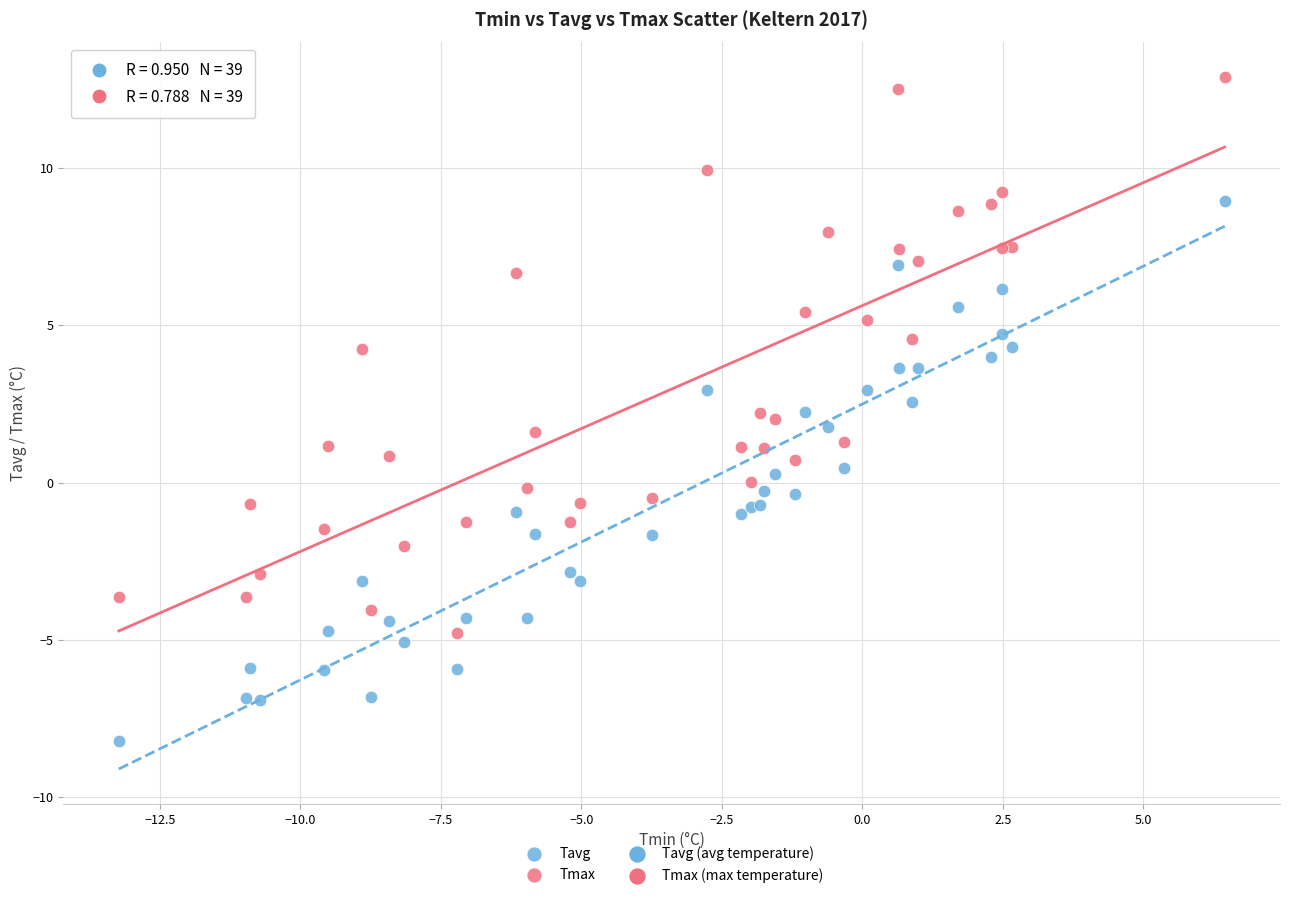

Which series reaches the minimum Y coordinate?

Tavg